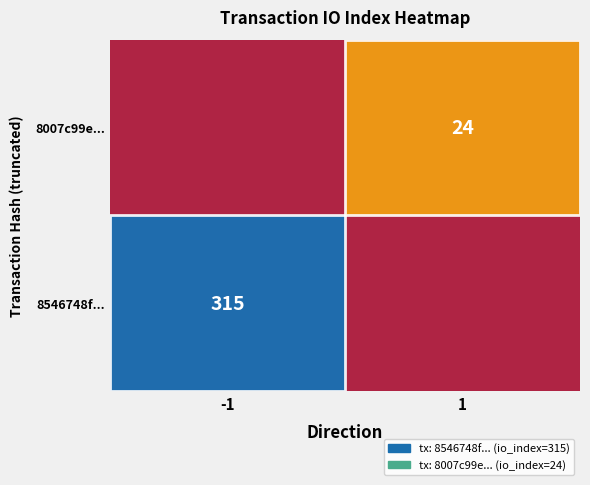

The 8546748f... series shows 139 at -1. True or false?

False